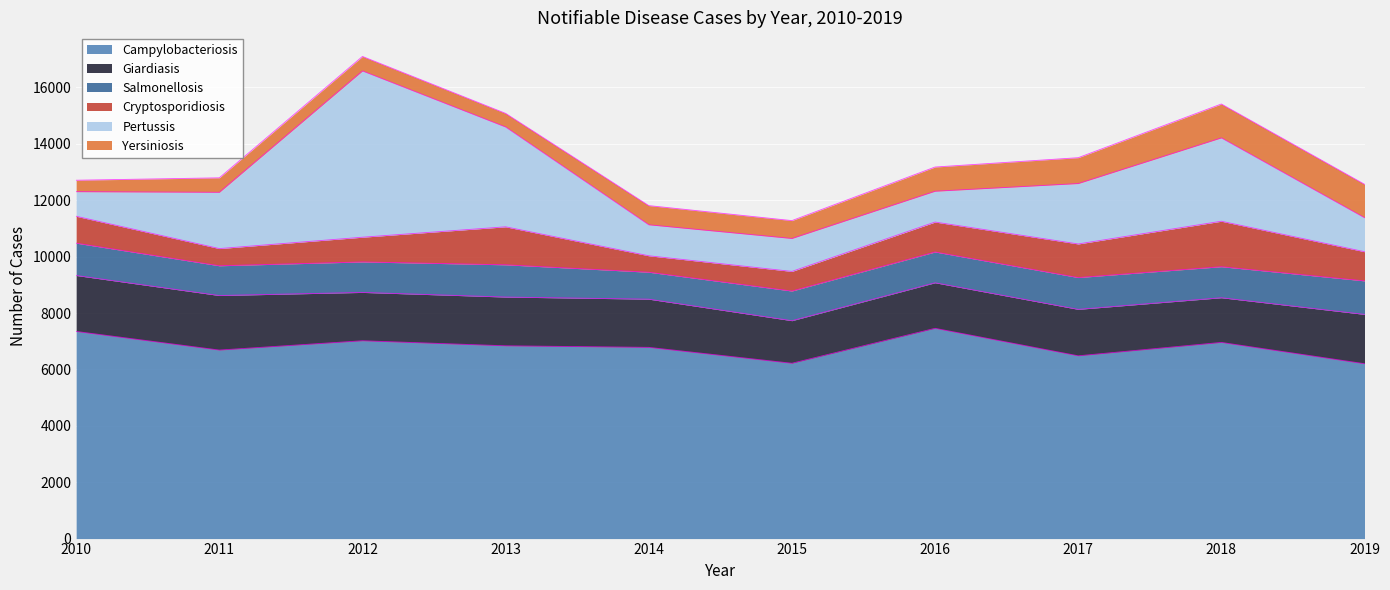

Does the chart display data point markers on the line(s)?

No